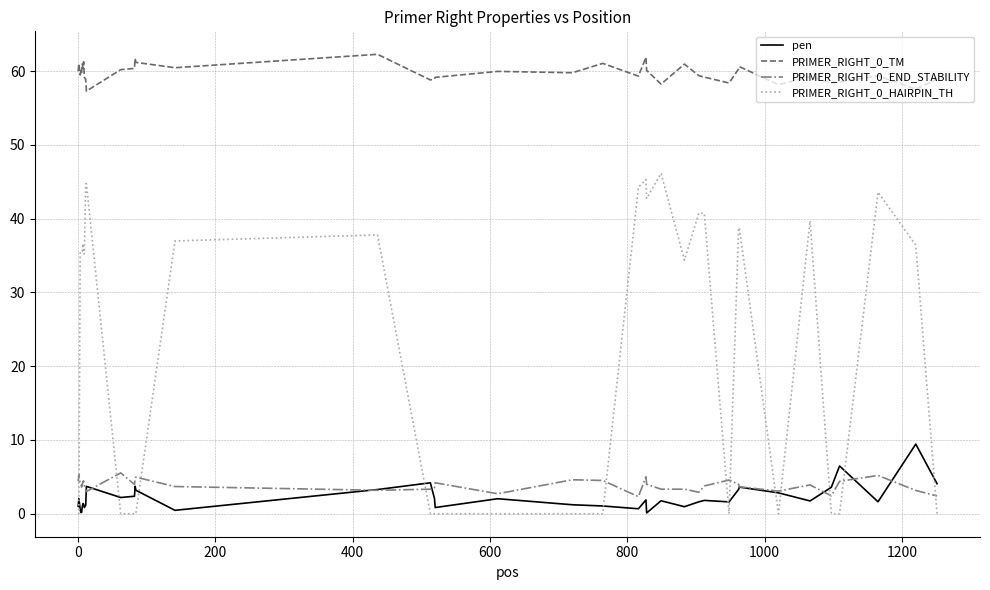

Rank the series by their maximum value, from highest to lowest.

PRIMER_RIGHT_0_TM, PRIMER_RIGHT_0_HAIRPIN_TH, pen, PRIMER_RIGHT_0_END_STABILITY